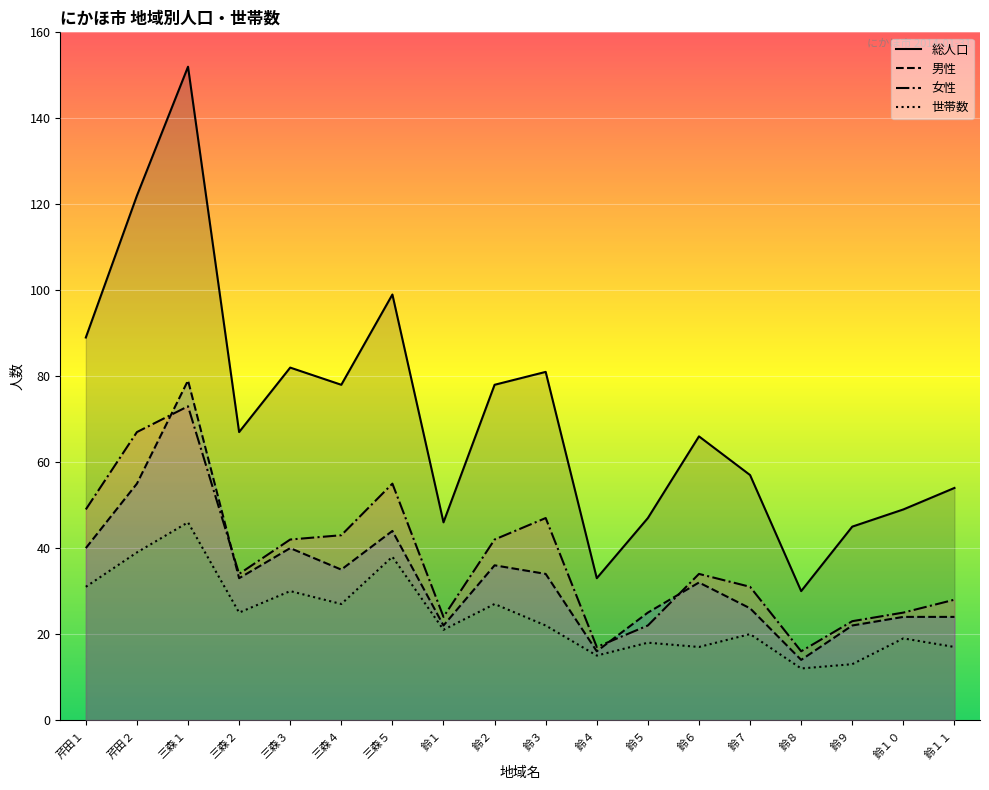

Count the number of data series in this chart.

4